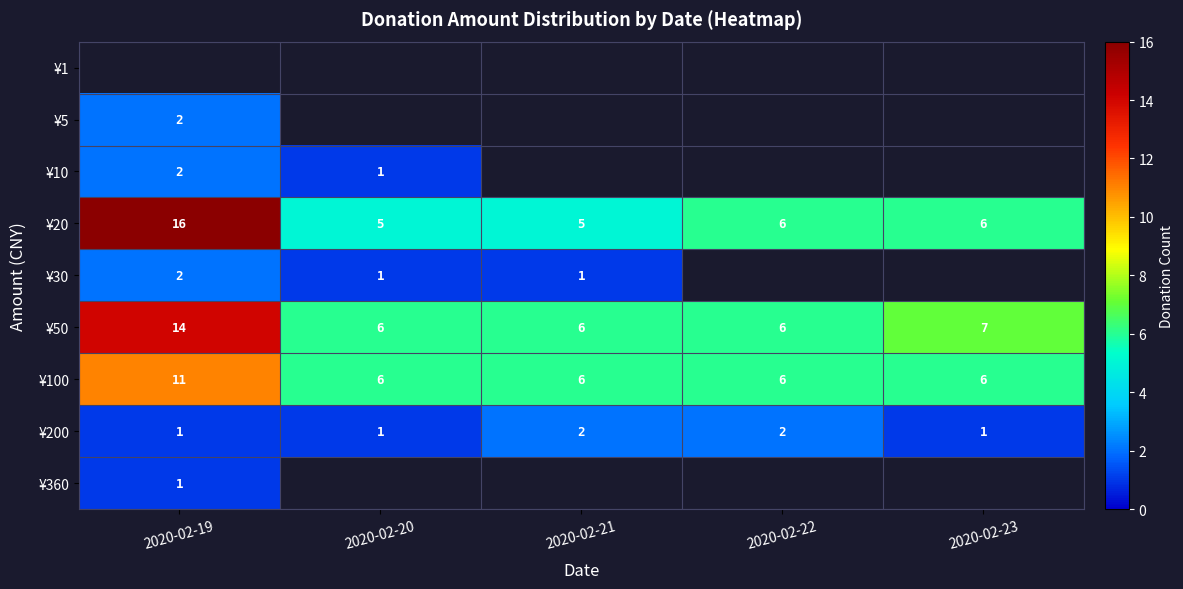

True or false: ¥200 has a value of 2 at 2020-02-19.

False